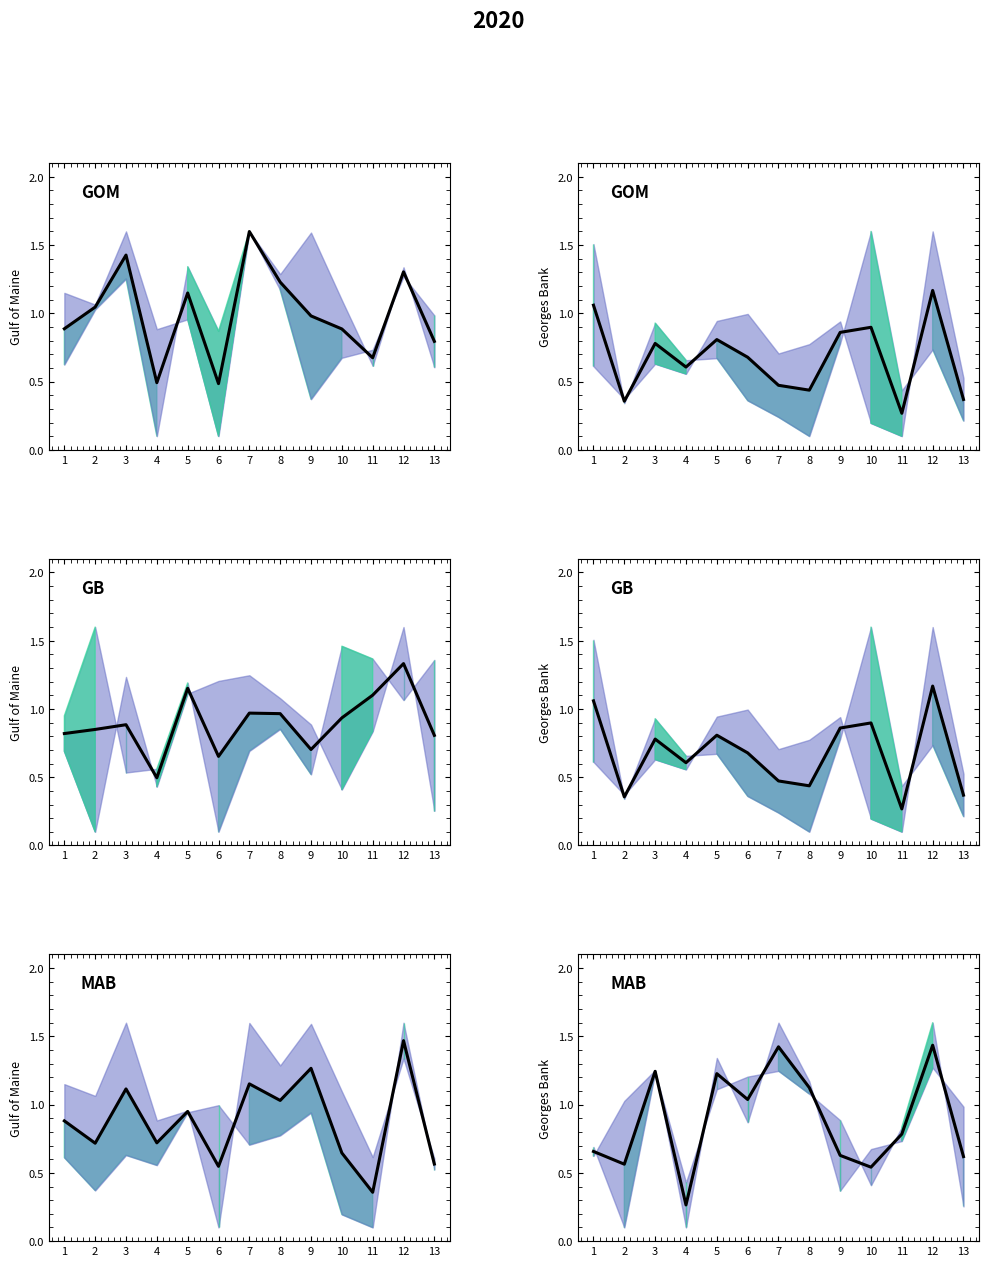

At which category does the data reach its first local peak?

3